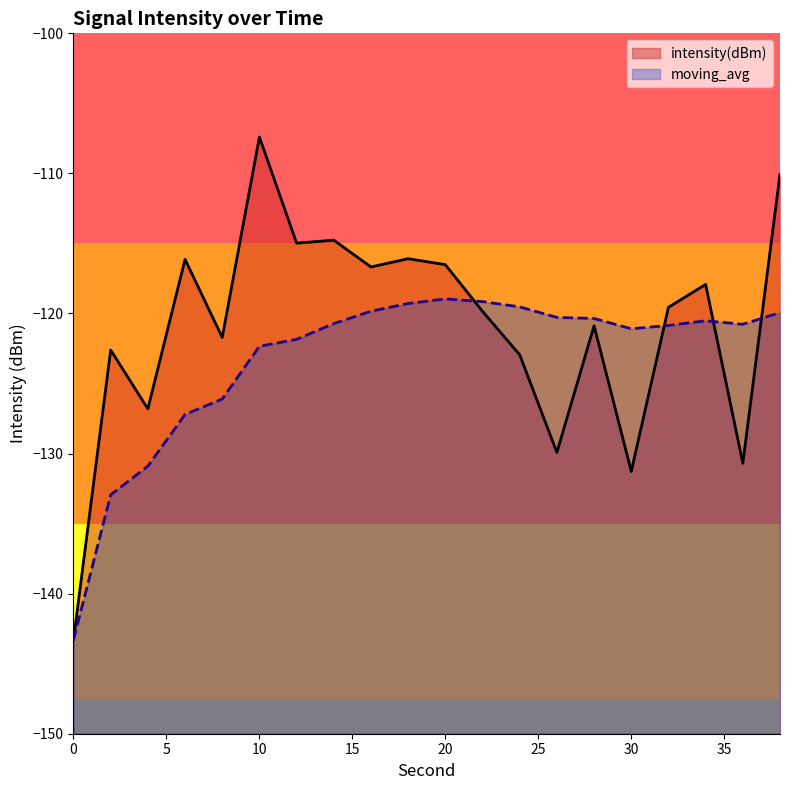

Reading left to right, extract all data points from this chart.

intensity(dBm): -143.3	-122.6	-126.8	-116.1	-121.7	-107.4	-115.0	-114.8	-116.7	-116.1	-116.5	-119.8	-122.9	-129.9	-120.9	-131.3	-119.6	-117.9	-130.7	-110.1
moving_avg: -143.3	-132.9	-130.9	-127.2	-126.1	-122.3	-121.8	-120.7	-119.8	-119.3	-119.0	-119.2	-119.5	-120.3	-120.4	-121.1	-120.9	-120.5	-120.8	-119.9